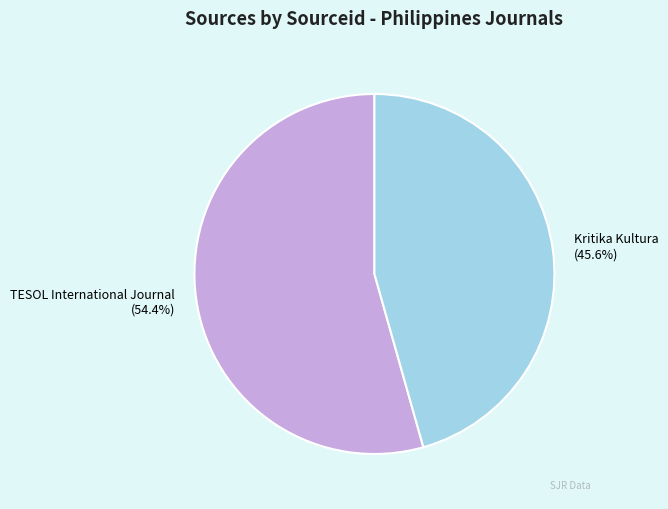

Approximately how many times larger is the value at Kritika Kultura compared to TESOL International Journal?

0.8